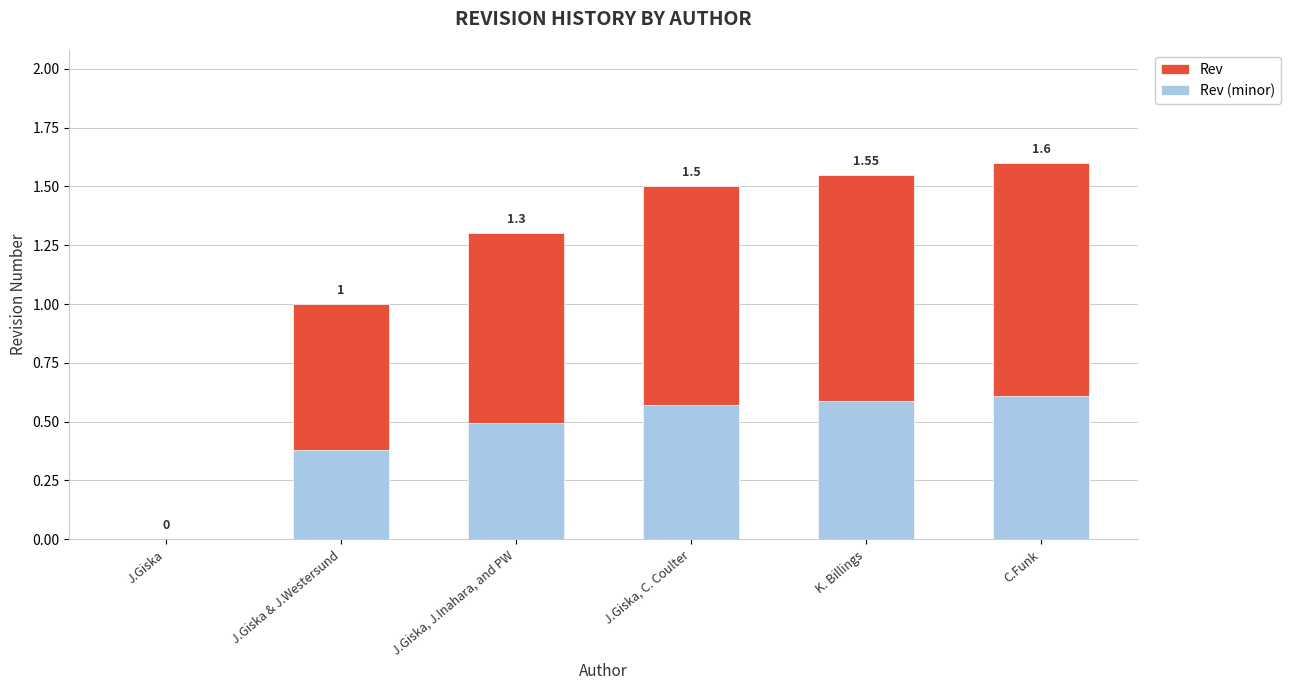

How many groups of bars are there?

6